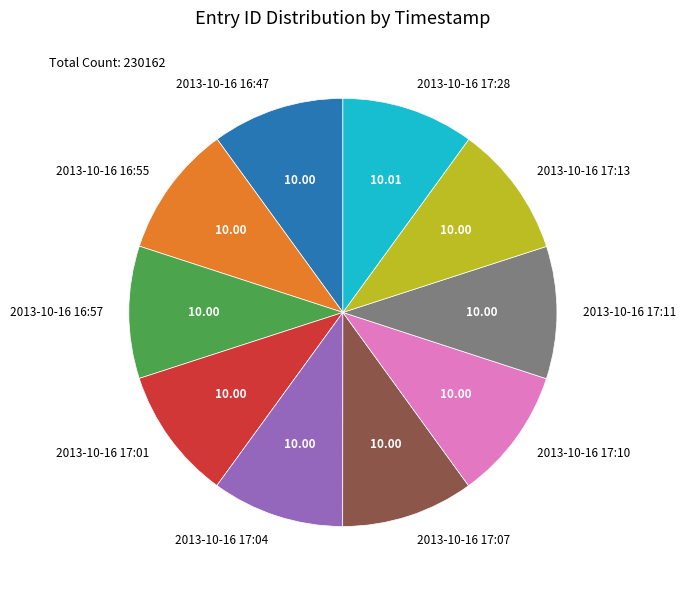

Is it true that 2013-10-16 17:11 is 17% of the pie?

False